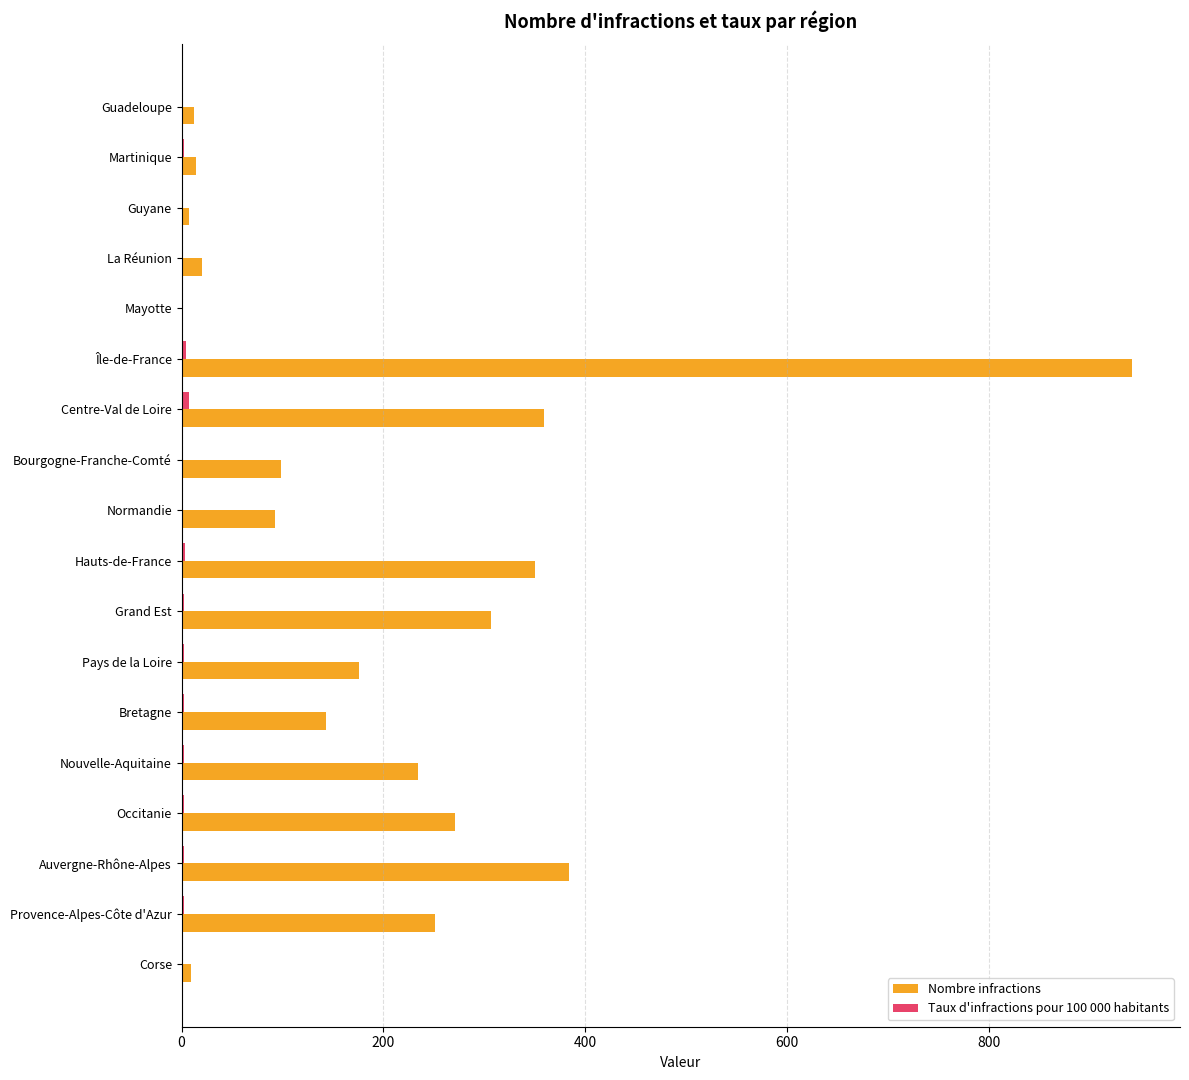

The Nombre infractions series shows 20.0 at La Réunion. True or false?

True